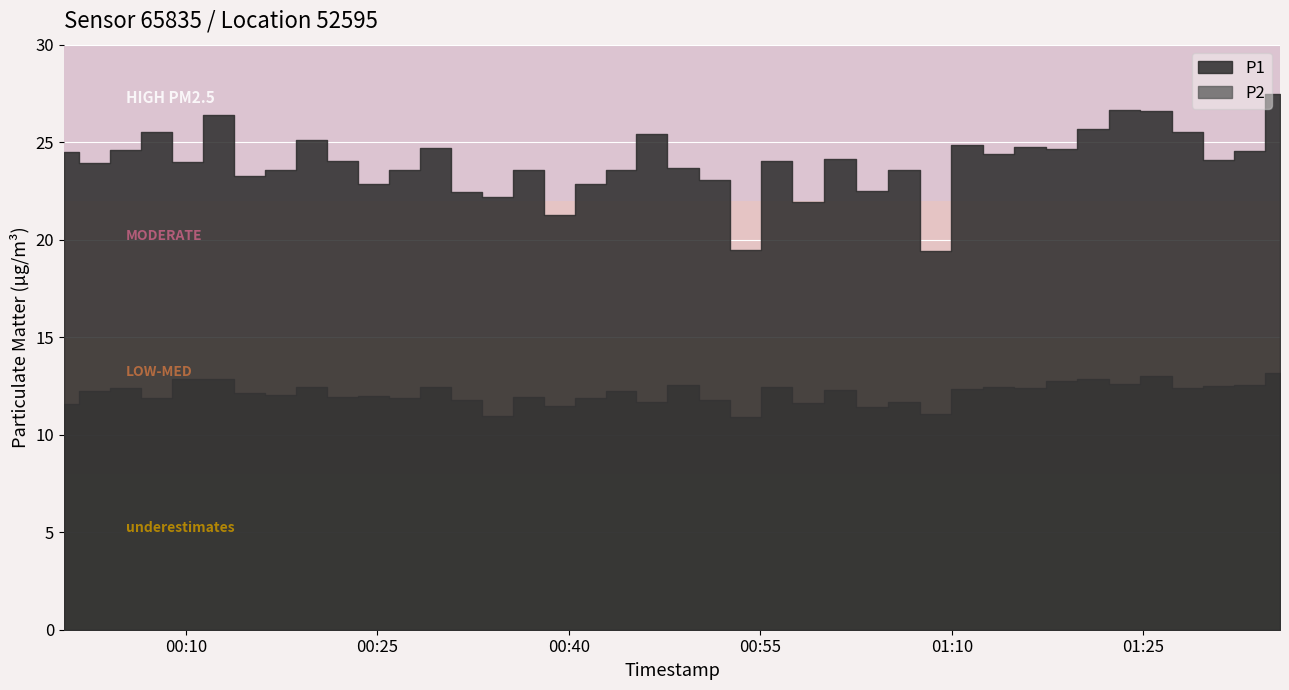

Reading left to right, what are all the values shown in this chart?

P1: 2022-11-20T00:00:27=24.5	2022-11-20T00:02:52=23.9	2022-11-20T00:05:18=24.6	2022-11-20T00:07:44=25.5	2022-11-20T00:10:09=24.0	2022-11-20T00:12:34=26.4	2022-11-20T00:15:00=23.3	2022-11-20T00:17:25=23.6	2022-11-20T00:19:51=25.1	2022-11-20T00:22:16=24.1	2022-11-20T00:24:42=22.9	2022-11-20T00:27:07=23.6	2022-11-20T00:29:33=24.7	2022-11-20T00:31:58=22.4	2022-11-20T00:34:23=22.2	2022-11-20T00:36:49=23.6	2022-11-20T00:39:14=21.2	2022-11-20T00:41:39=22.8	2022-11-20T00:44:05=23.6	2022-11-20T00:46:30=25.4	2022-11-20T00:48:56=23.7	2022-11-20T00:51:22=23.1	2022-11-20T00:53:49=19.5	2022-11-20T00:56:16=24.1	2022-11-20T00:58:43=21.9	2022-11-20T01:01:13=24.1	2022-11-20T01:03:43=22.5	2022-11-20T01:06:14=23.6	2022-11-20T01:08:42=19.4	2022-11-20T01:11:09=24.8	2022-11-20T01:13:40=24.4	2022-11-20T01:16:07=24.8	2022-11-20T01:18:36=24.6	2022-11-20T01:21:04=25.7	2022-11-20T01:23:31=26.6	2022-11-20T01:25:59=26.6	2022-11-20T01:28:26=25.5	2022-11-20T01:30:51=24.1	2022-11-20T01:33:17=24.6	2022-11-20T01:35:42=27.5
P2: 2022-11-20T00:00:27=11.6	2022-11-20T00:02:52=12.2	2022-11-20T00:05:18=12.4	2022-11-20T00:07:44=11.9	2022-11-20T00:10:09=12.8	2022-11-20T00:12:34=12.8	2022-11-20T00:15:00=12.2	2022-11-20T00:17:25=12.1	2022-11-20T00:19:51=12.4	2022-11-20T00:22:16=11.9	2022-11-20T00:24:42=12.0	2022-11-20T00:27:07=11.9	2022-11-20T00:29:33=12.4	2022-11-20T00:31:58=11.8	2022-11-20T00:34:23=11.0	2022-11-20T00:36:49=11.9	2022-11-20T00:39:14=11.5	2022-11-20T00:41:39=11.9	2022-11-20T00:44:05=12.2	2022-11-20T00:46:30=11.7	2022-11-20T00:48:56=12.6	2022-11-20T00:51:22=11.8	2022-11-20T00:53:49=10.9	2022-11-20T00:56:16=12.4	2022-11-20T00:58:43=11.6	2022-11-20T01:01:13=12.3	2022-11-20T01:03:43=11.4	2022-11-20T01:06:14=11.7	2022-11-20T01:08:42=11.1	2022-11-20T01:11:09=12.3	2022-11-20T01:13:40=12.4	2022-11-20T01:16:07=12.4	2022-11-20T01:18:36=12.8	2022-11-20T01:21:04=12.9	2022-11-20T01:23:31=12.6	2022-11-20T01:25:59=13.0	2022-11-20T01:28:26=12.4	2022-11-20T01:30:51=12.5	2022-11-20T01:33:17=12.6	2022-11-20T01:35:42=13.2